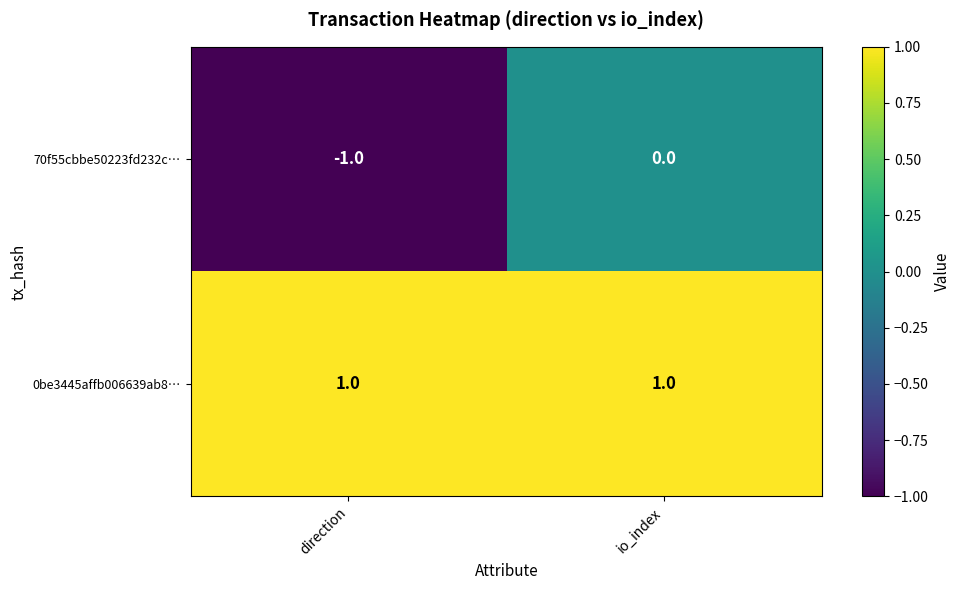

Reading left to right, transcribe all the data shown in this chart.

70f55cbbe50223fd232c…: -1	0
0be3445affb006639ab8…: 1	1